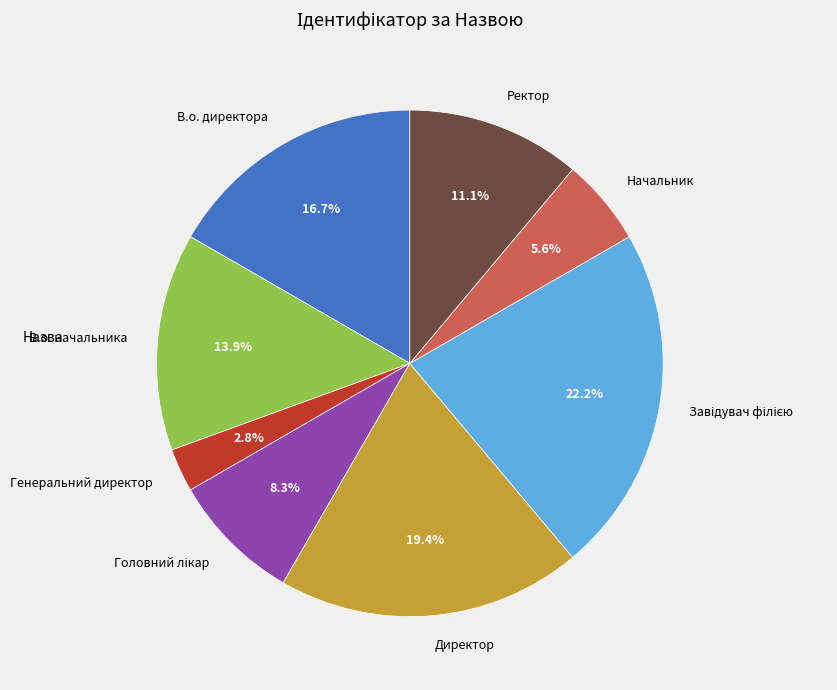

Does Начальник account for over 50% of the chart?

No